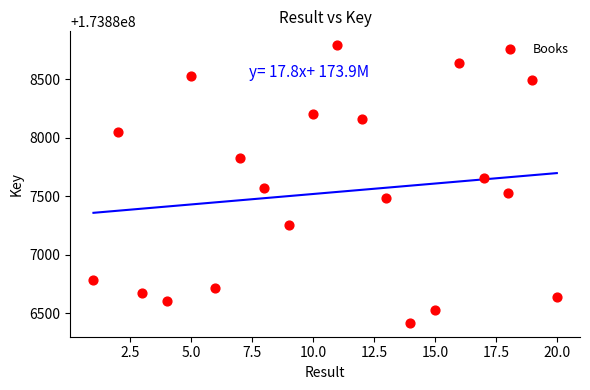

What is the range of Y values (max minus min)?

2369